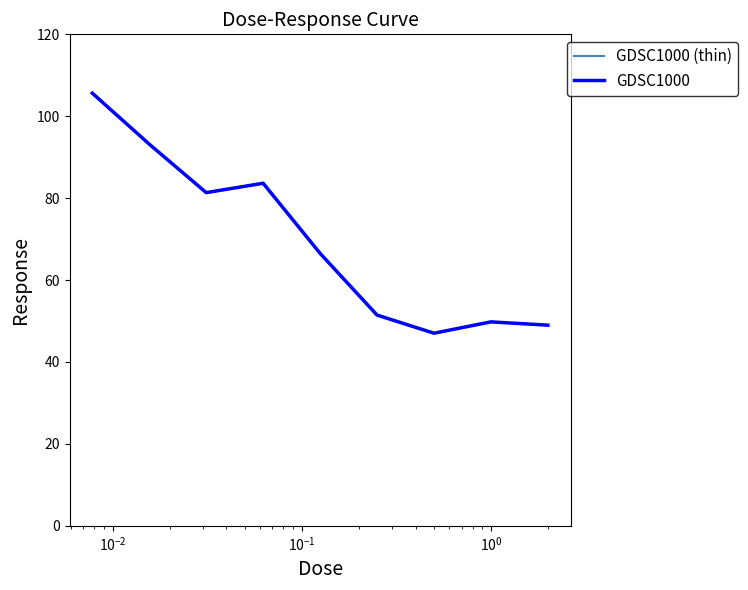

Which series has the largest total across all categories?

GDSC1000 (thin)